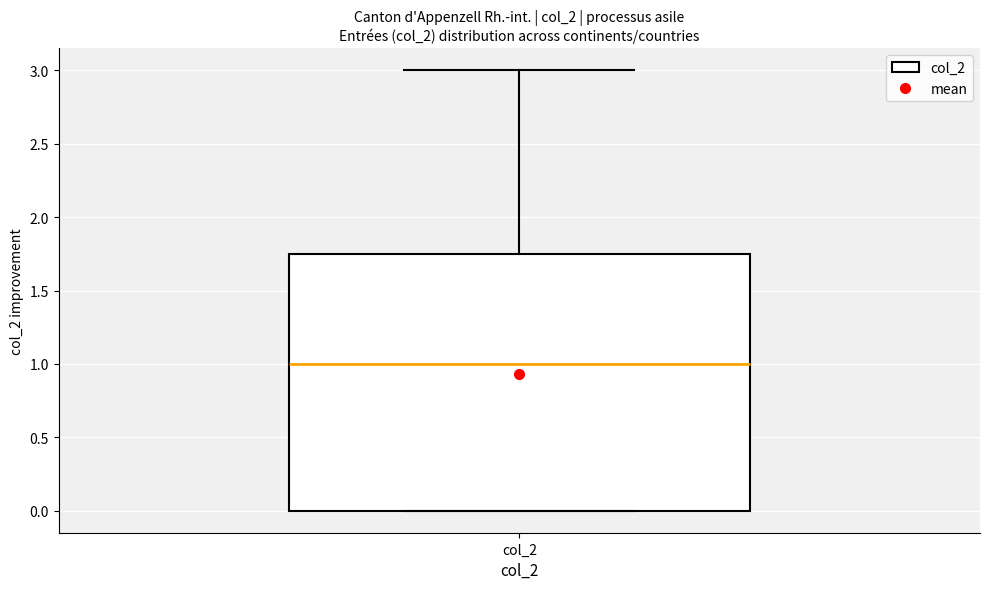

Read this box plot against the y-axis: the position of the median line, the range covered by the box, and the ends of both whiskers. The values are not printed on the chart, so give them approximately, as read against the axis.

median 1.00, box 0.00 to 1.75, whiskers 0.00 to 3.00